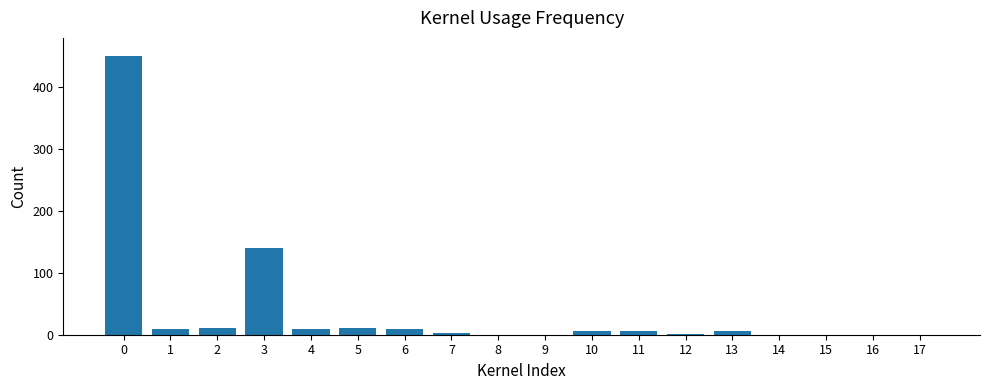

Are the bars horizontal?

No